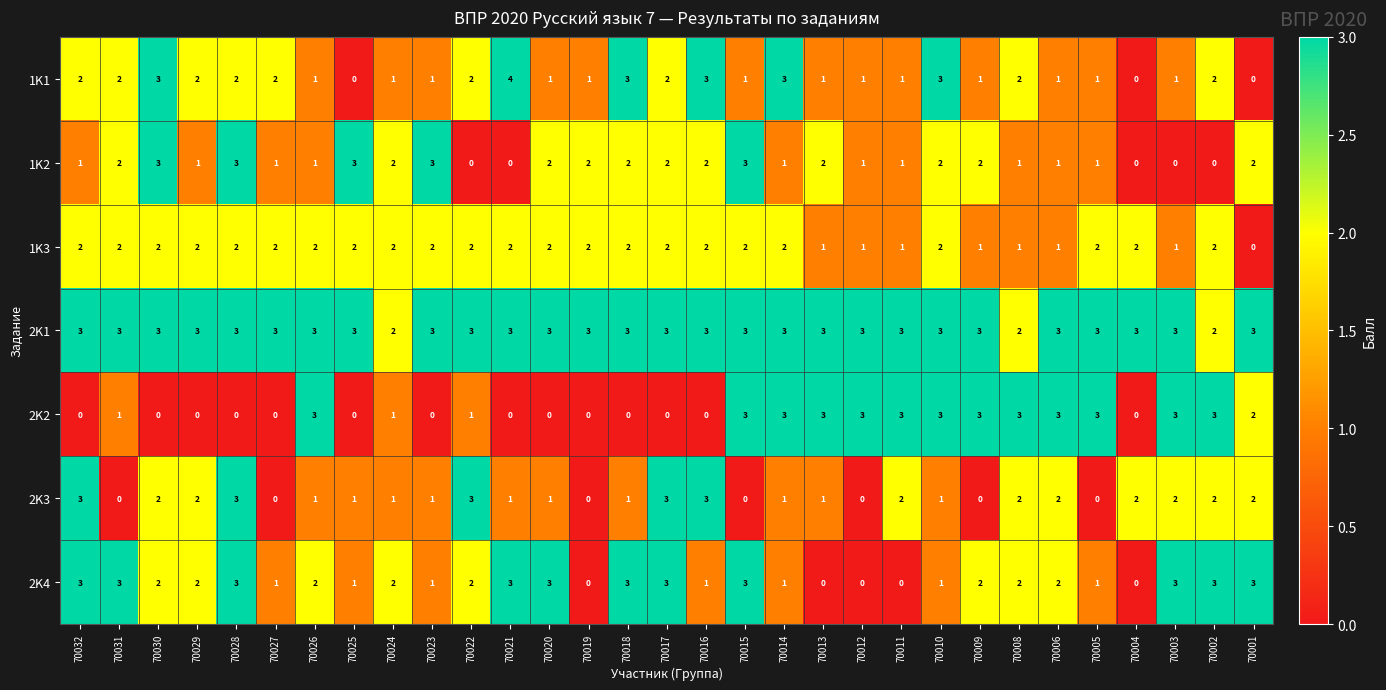

What is the total value across all series at 70026?

13